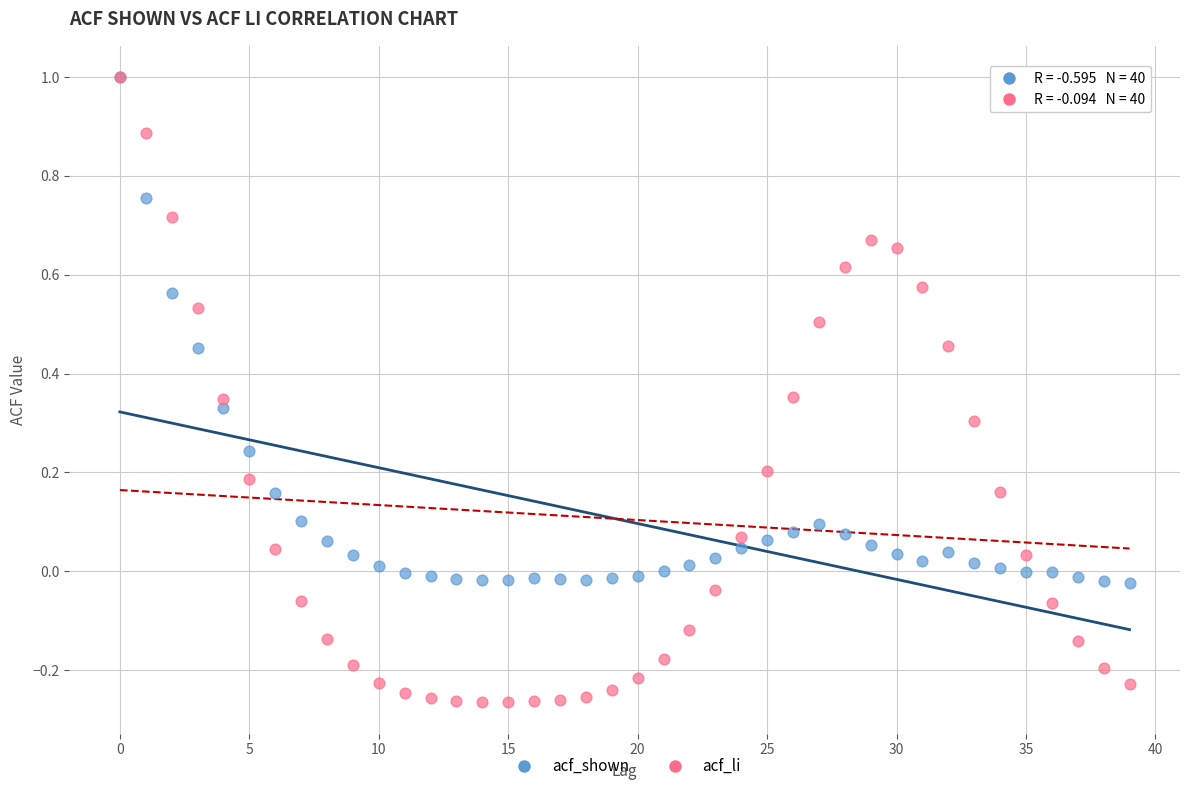

Which series contains the lowest Y value?

acf_li